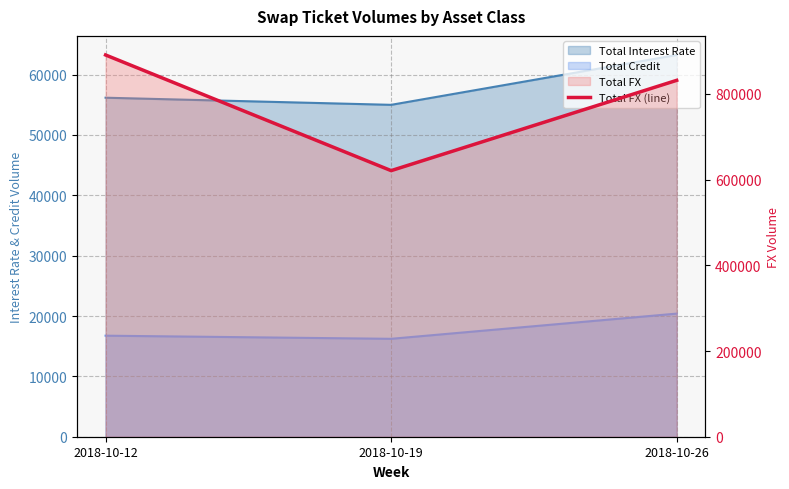

Between 2018-10-19 and 2018-10-26, which is larger?

2018-10-26